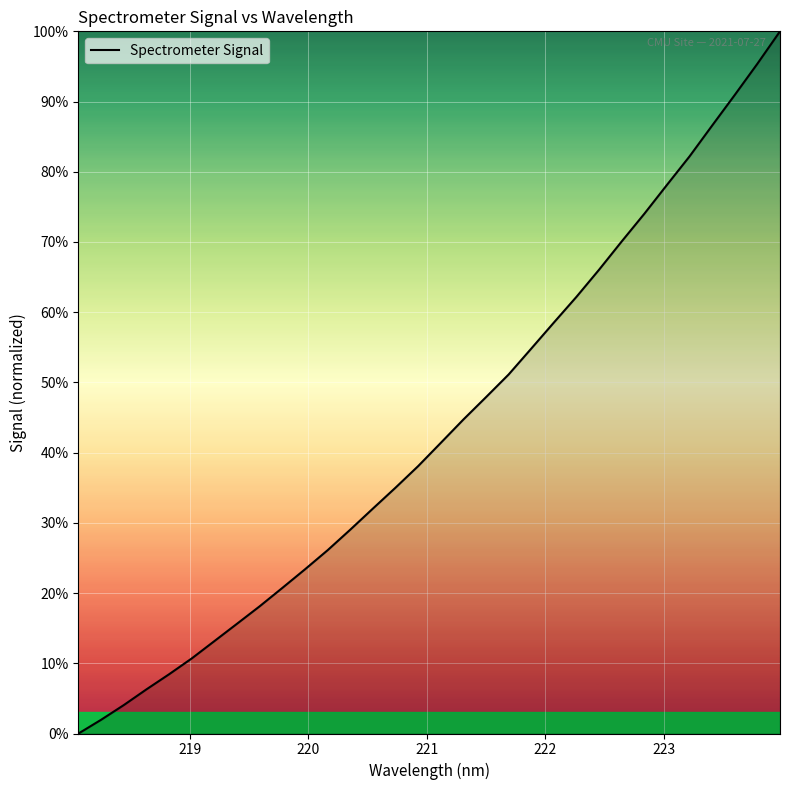

Reading left to right, what are all the values shown in this chart?

0.0	0.0	0.0	0.1	0.1	0.1	0.1	0.2	0.2	0.2	0.2	0.3	0.3	0.3	0.4	0.4	0.4	0.4	0.5	0.5	0.5	0.6	0.6	0.7	0.7	0.7	0.8	0.8	0.9	0.9	1.0	1.0